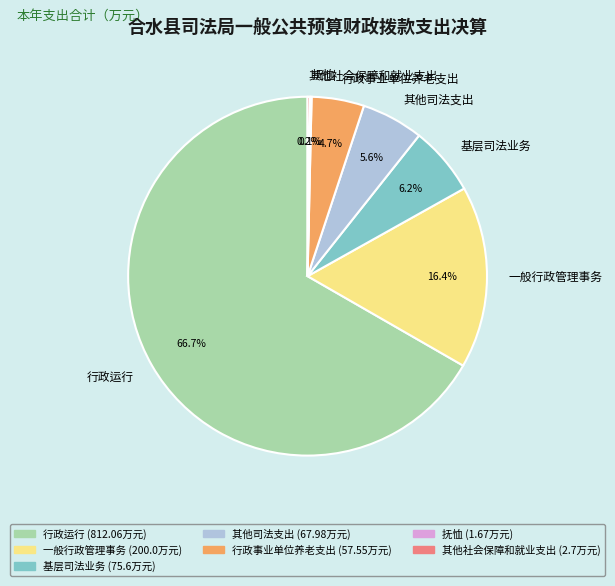

Does 行政运行 account for over 50% of the chart?

Yes